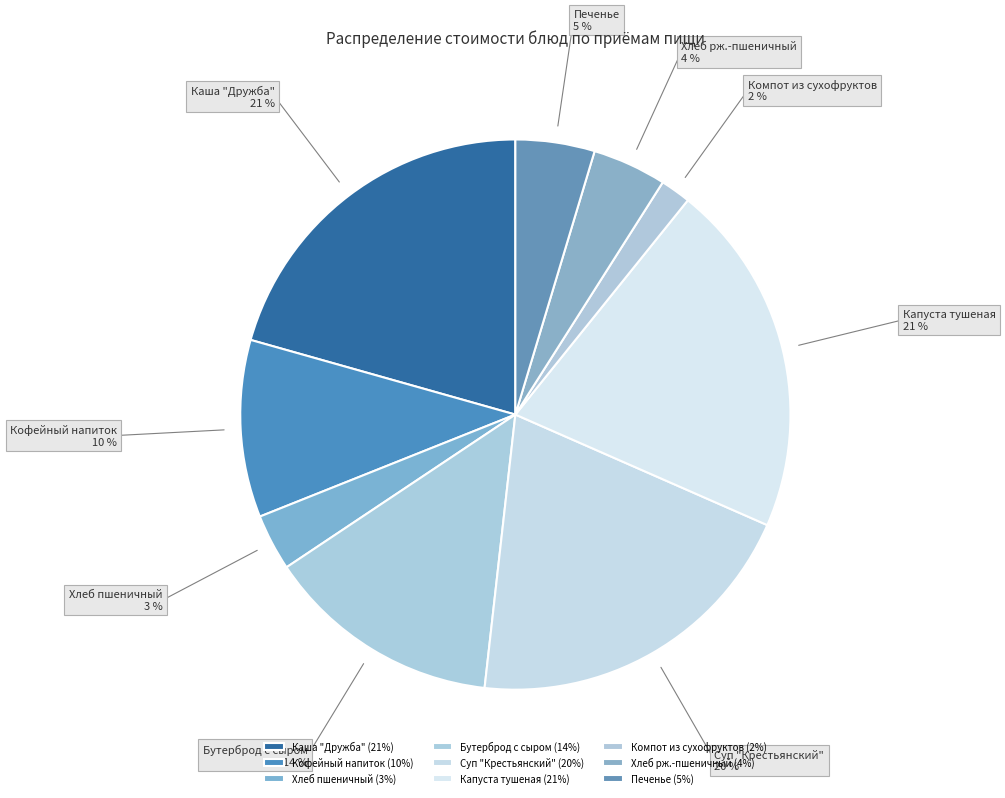

Is it true that Хлеб пшеничный is 3% of the pie?

True